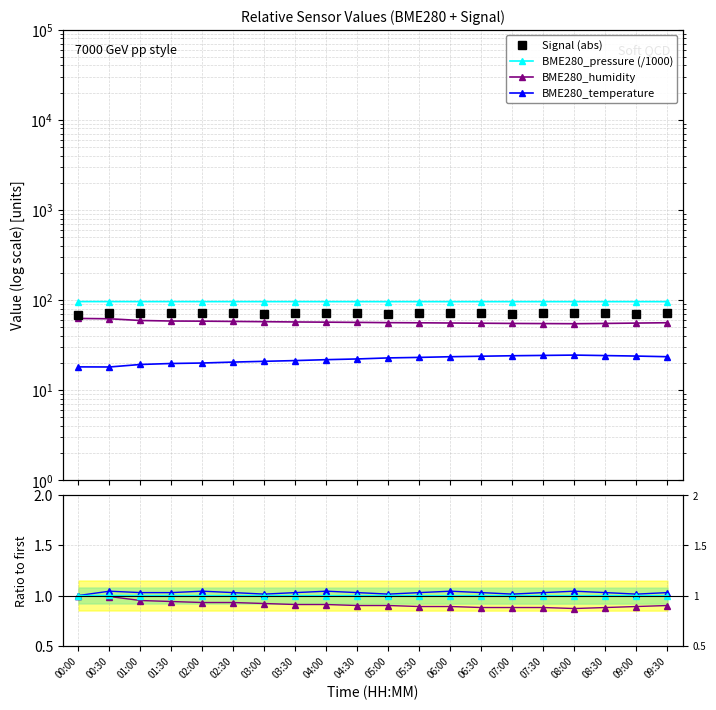

What is the total value across all series at 00:30?

248.1